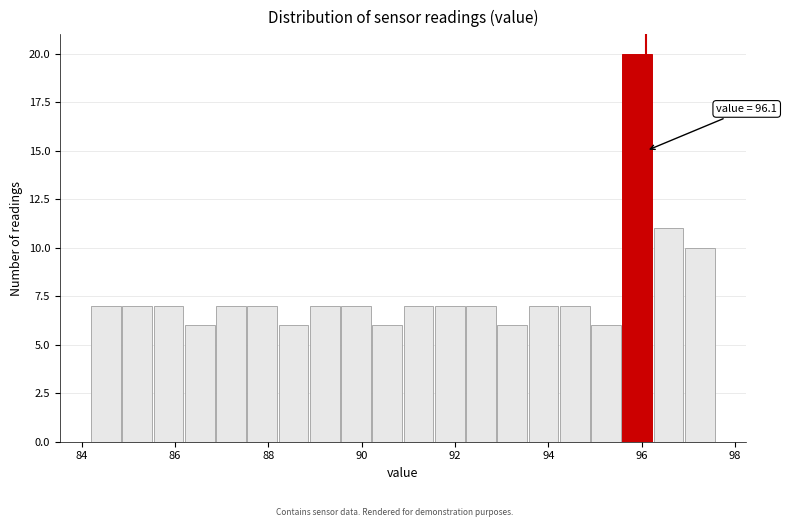

Read against the x-axis, roughly where is the centre of the tallest bar?

96.0